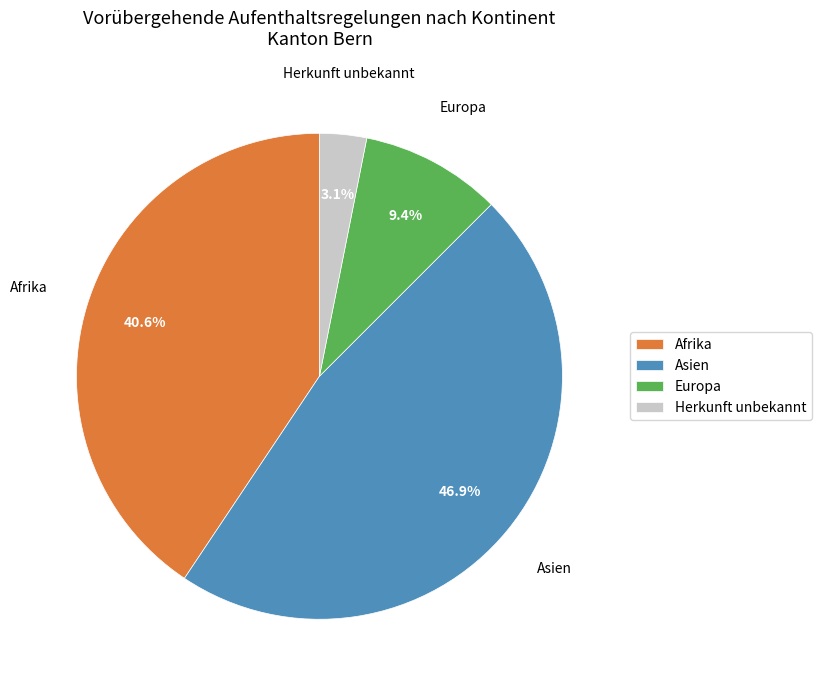

Does any single category account for the majority?

No